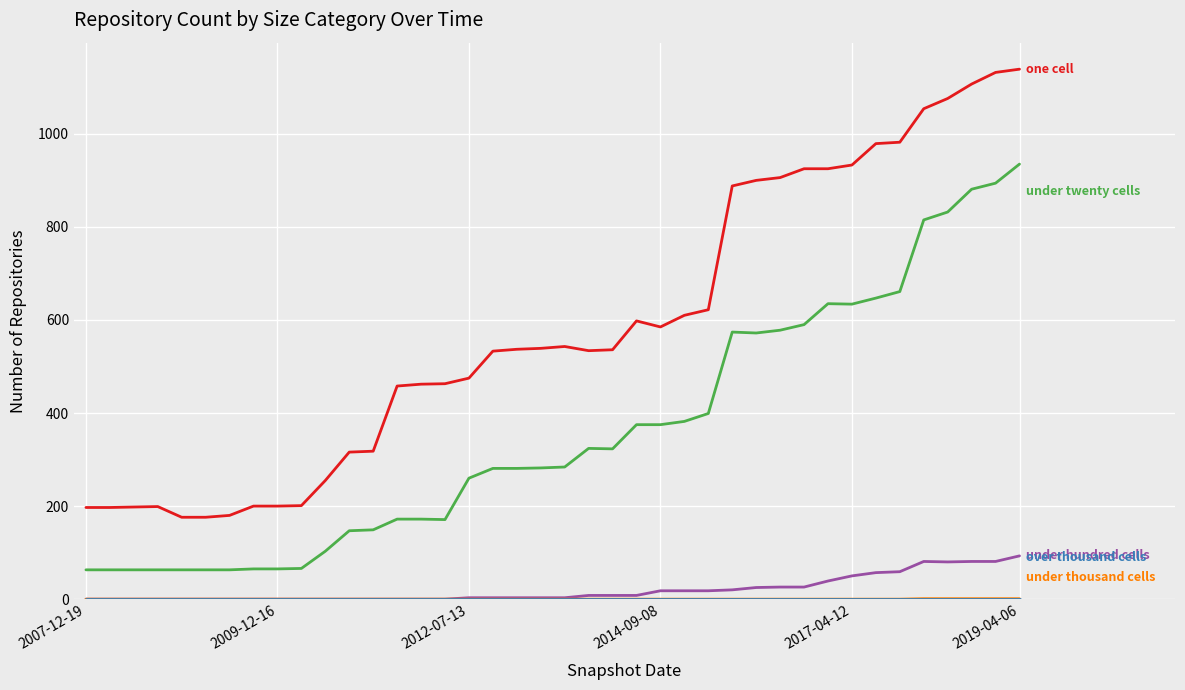

What is the maximum value shown in the chart?

1139